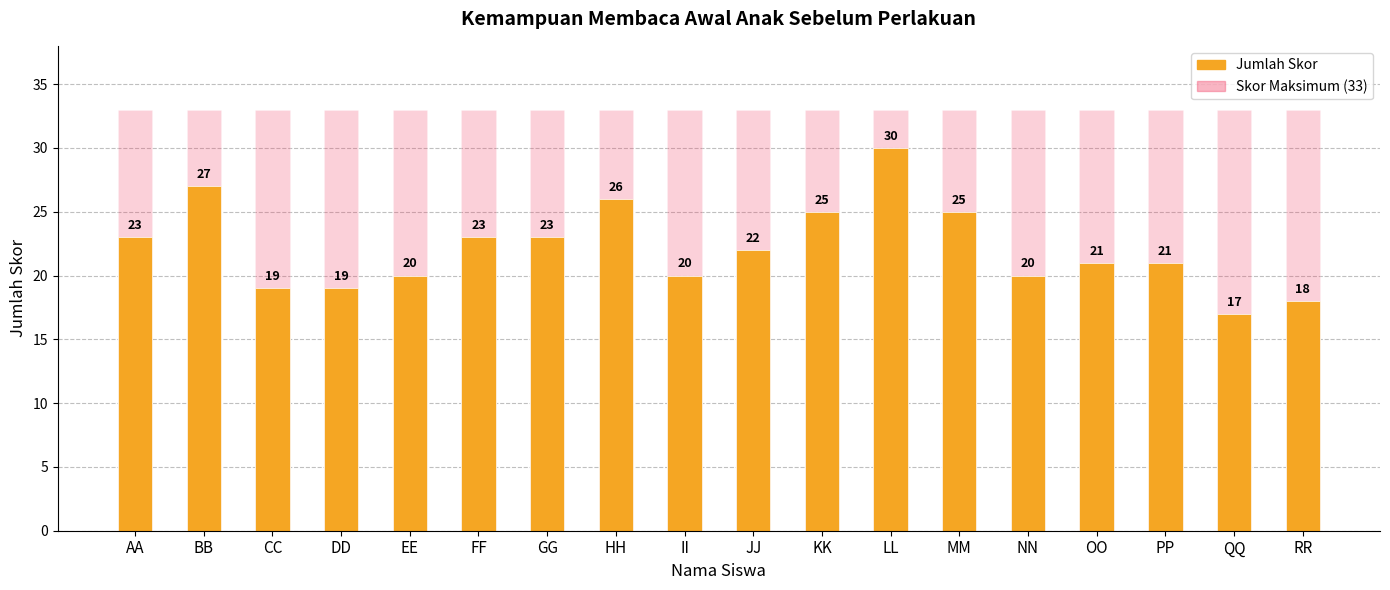

The value of Jumlah Skor at II is 20. True or false?

True